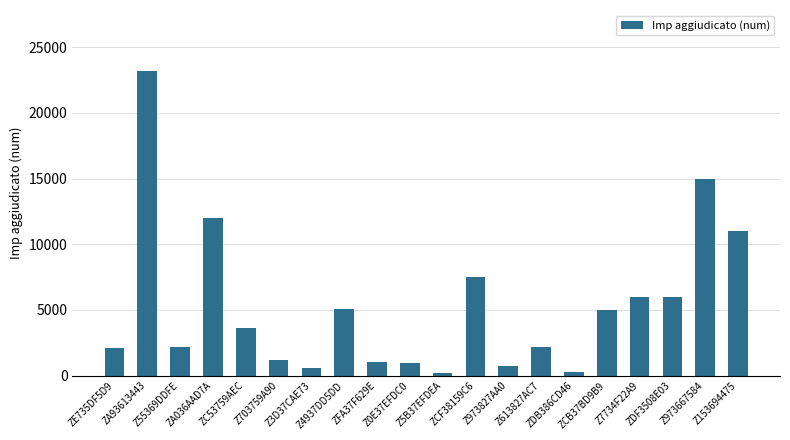

The chart shows a value of 1749 at Z4937DD5DD. True or false?

False